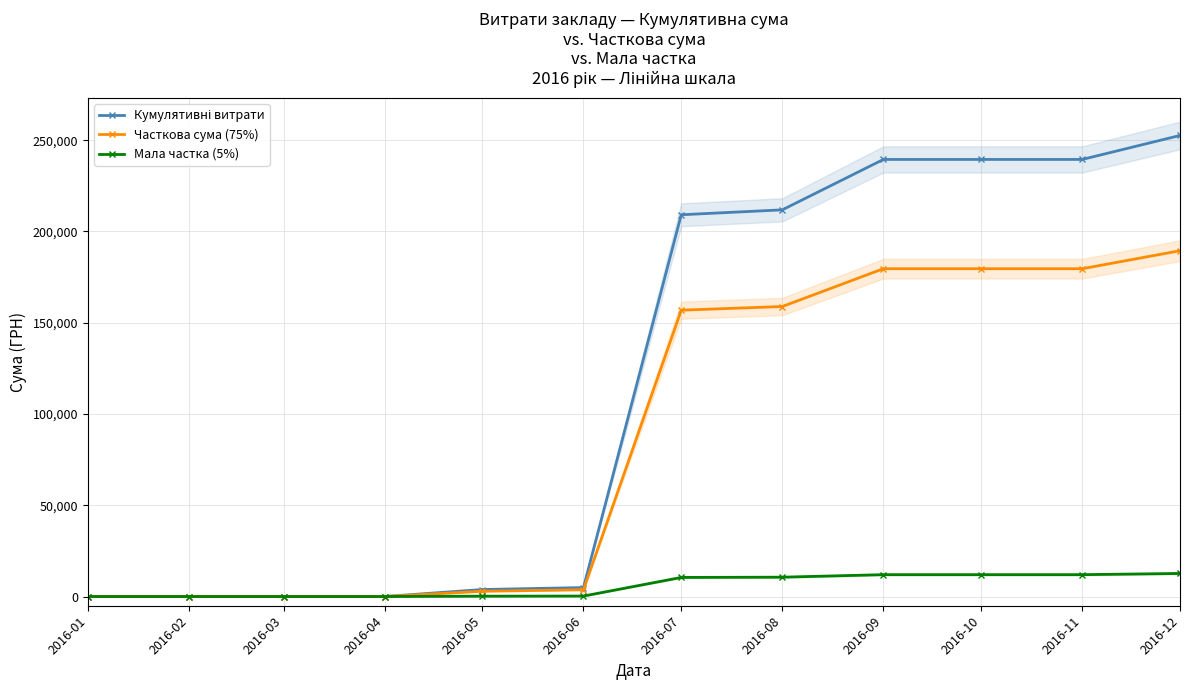

Reading left to right, transcribe all the data shown in this chart.

Кумулятивні витрати: 2016-01=0.0	2016-02=0.0	2016-03=0.0	2016-04=0.0	2016-05=3838.1	2016-06=4908.1	2016-07=209149.0	2016-08=211838.6	2016-09=239446.6	2016-10=239446.6	2016-11=239446.6	2016-12=252591.6
Часткова сума (75%): 2016-01=0.0	2016-02=0.0	2016-03=0.0	2016-04=0.0	2016-05=2878.6	2016-06=3681.1	2016-07=156861.8	2016-08=158879.0	2016-09=179585.0	2016-10=179585.0	2016-11=179585.0	2016-12=189443.7
Мала частка (5%): 2016-01=0.0	2016-02=0.0	2016-03=0.0	2016-04=0.0	2016-05=191.9	2016-06=245.4	2016-07=10457.5	2016-08=10591.9	2016-09=11972.3	2016-10=11972.3	2016-11=11972.3	2016-12=12629.6